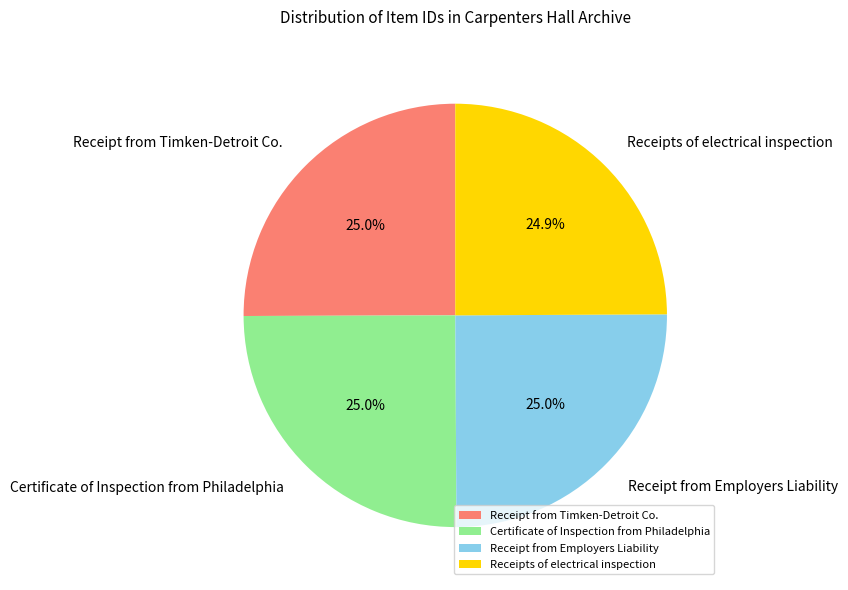

Approximately how many times larger is the value at Receipts of electrical inspection compared to Certificate of Inspection from Philadelphia?

1.0